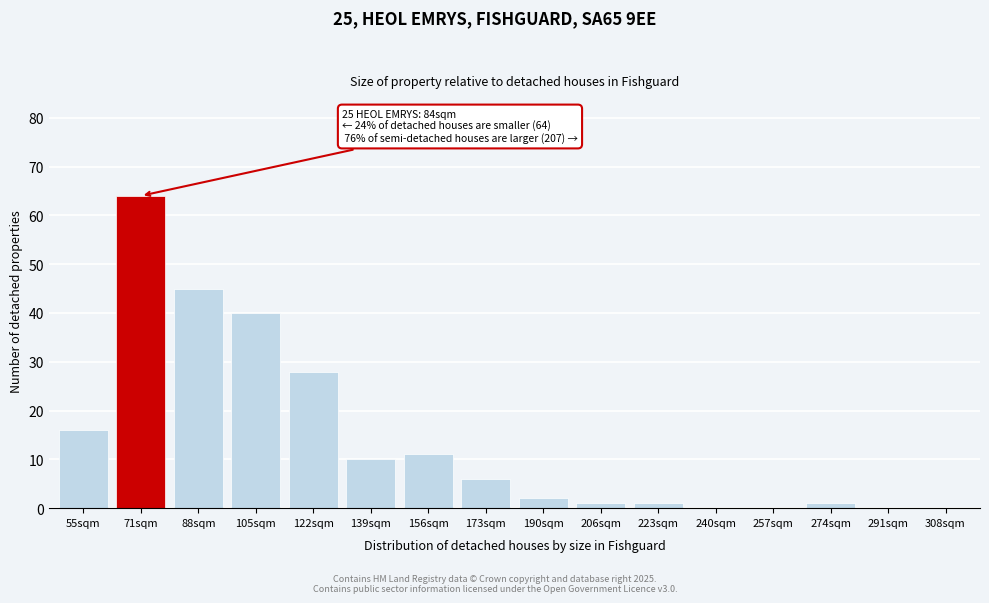

Reading left to right, extract all data points from this chart.

55sqm=16	71sqm=64	88sqm=45	105sqm=40	122sqm=28	139sqm=10	156sqm=11	173sqm=6	190sqm=2	206sqm=1	223sqm=1	240sqm=0	257sqm=0	274sqm=1	291sqm=0	308sqm=0